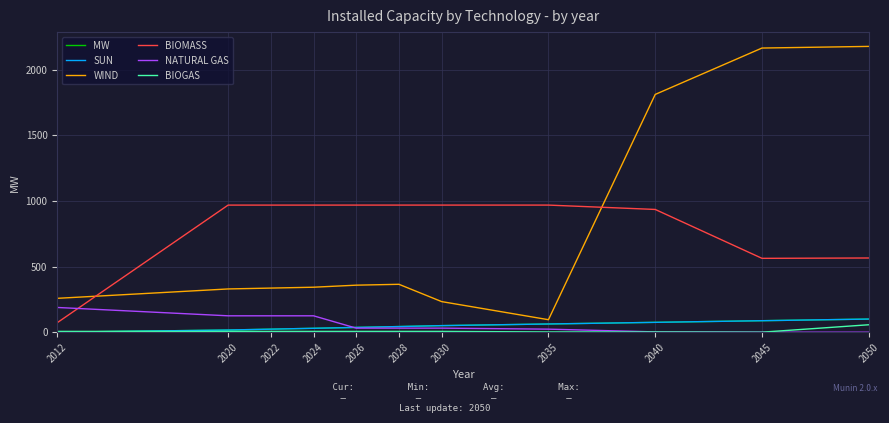

Is this an area chart (filled region under the line)?

No